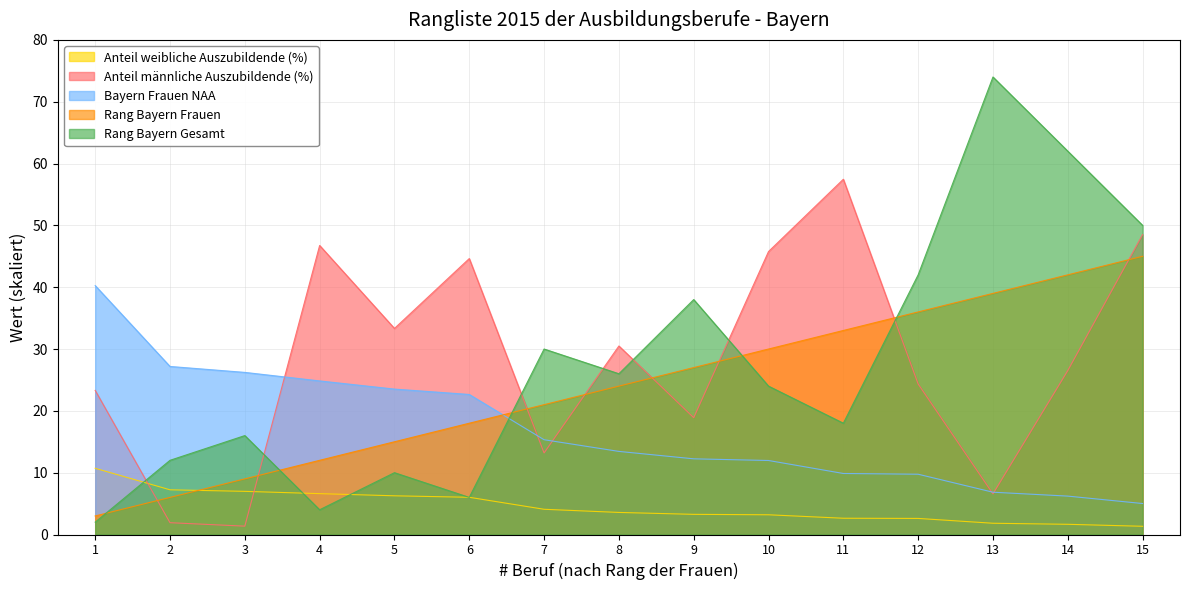

How many data points does each series have?

15